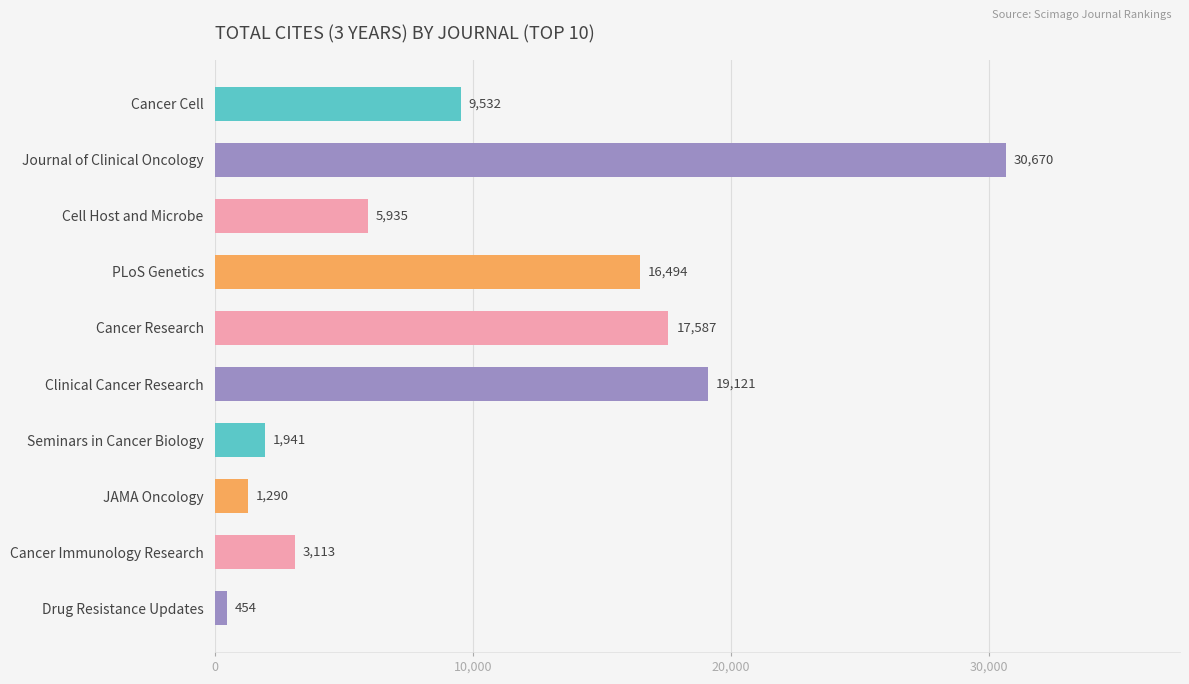

Where is the data nearest to the value 15562?

PLoS Genetics